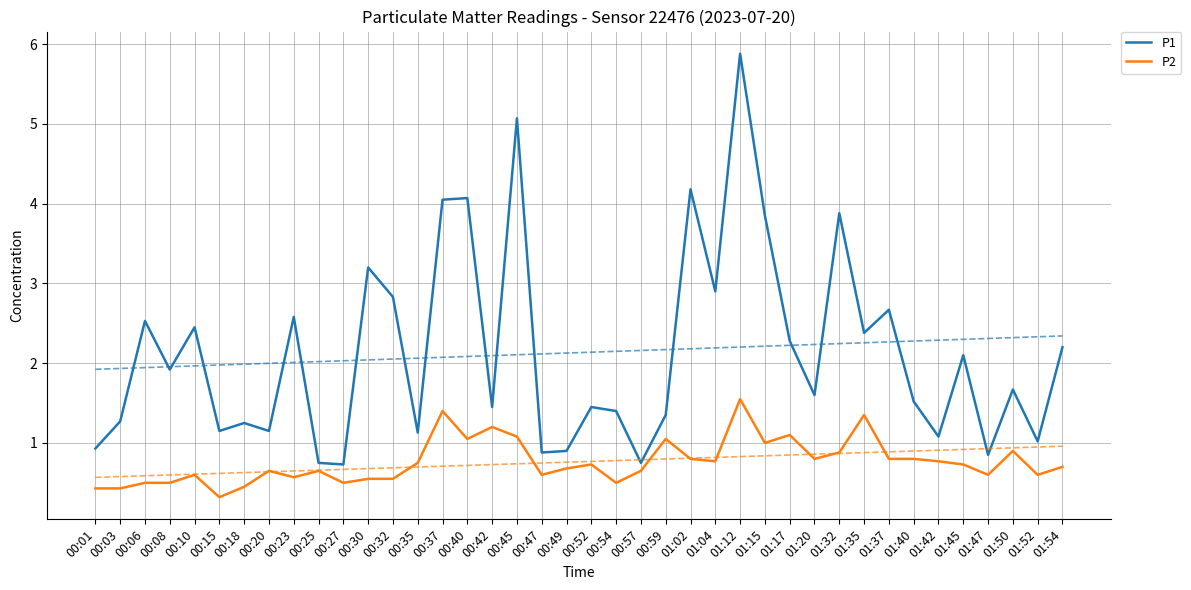

What is the label of the 3rd point from the right?

01:50